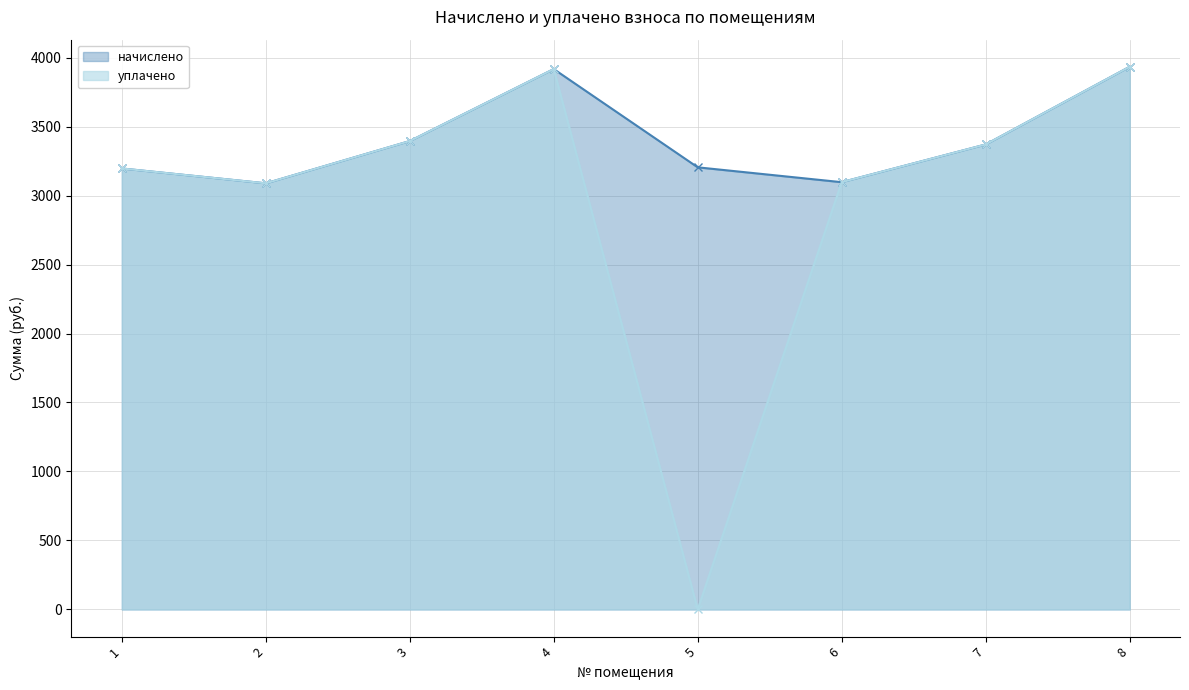

Reading left to right, transcribe all the data shown in this chart.

начислено: 1=3196.1	2=3088.4	3=3394.8	4=3916.4	5=3204.4	6=3096.7	7=3370.0	8=3933.0
уплачено: 1=3196.1	2=3088.4	3=3394.8	4=3916.4	5=0.0	6=3096.7	7=3370.0	8=3933.0